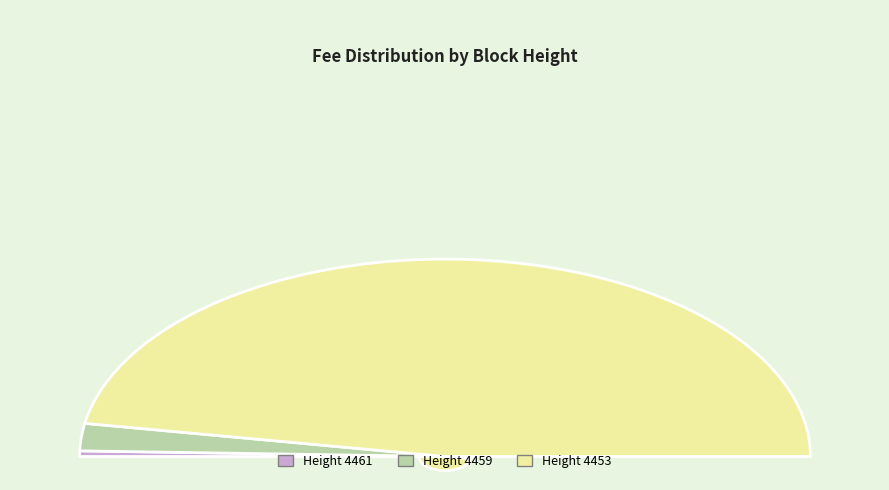

What is the majority slice?

4453